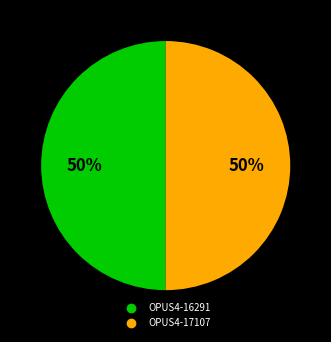

How many slices are in this pie chart?

2